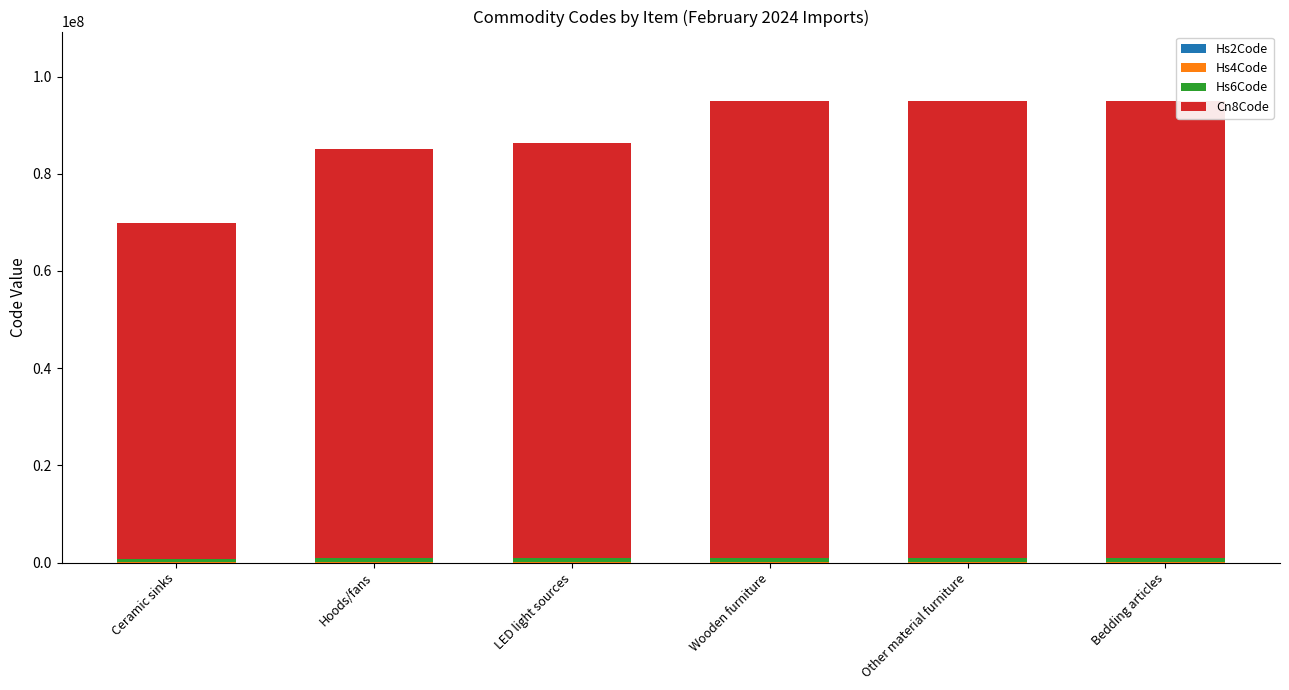

What is the difference between the Cn8Code values at Wooden furniture and Ceramic sinks?

24935090